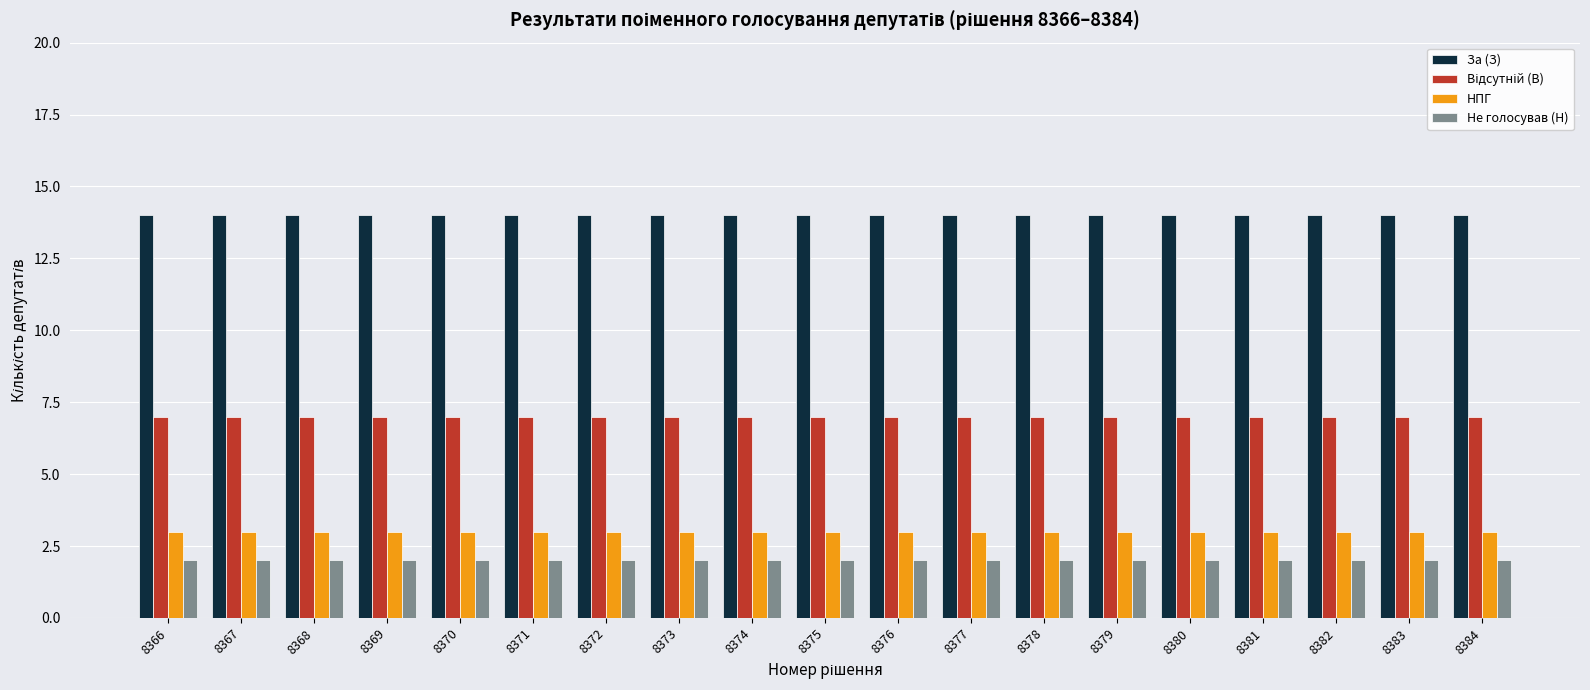

Is it true that За (З) equals 9 at 8368?

False